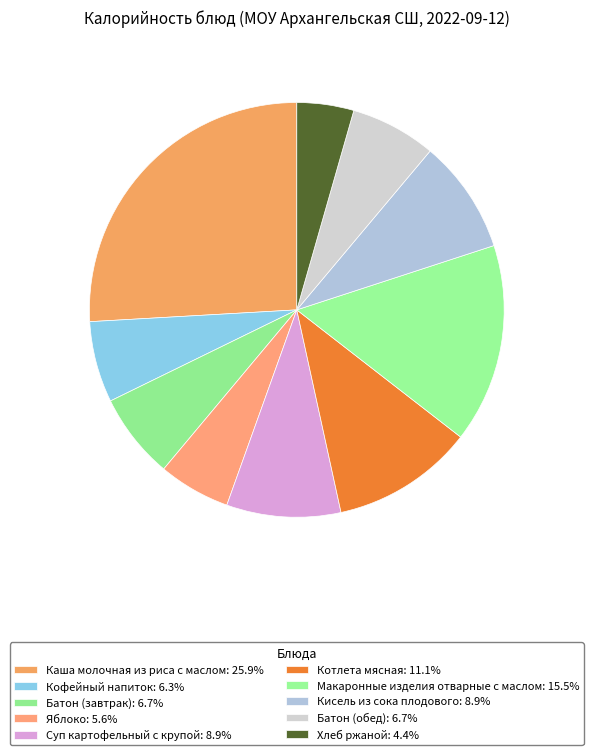

Does any single category account for the majority?

No